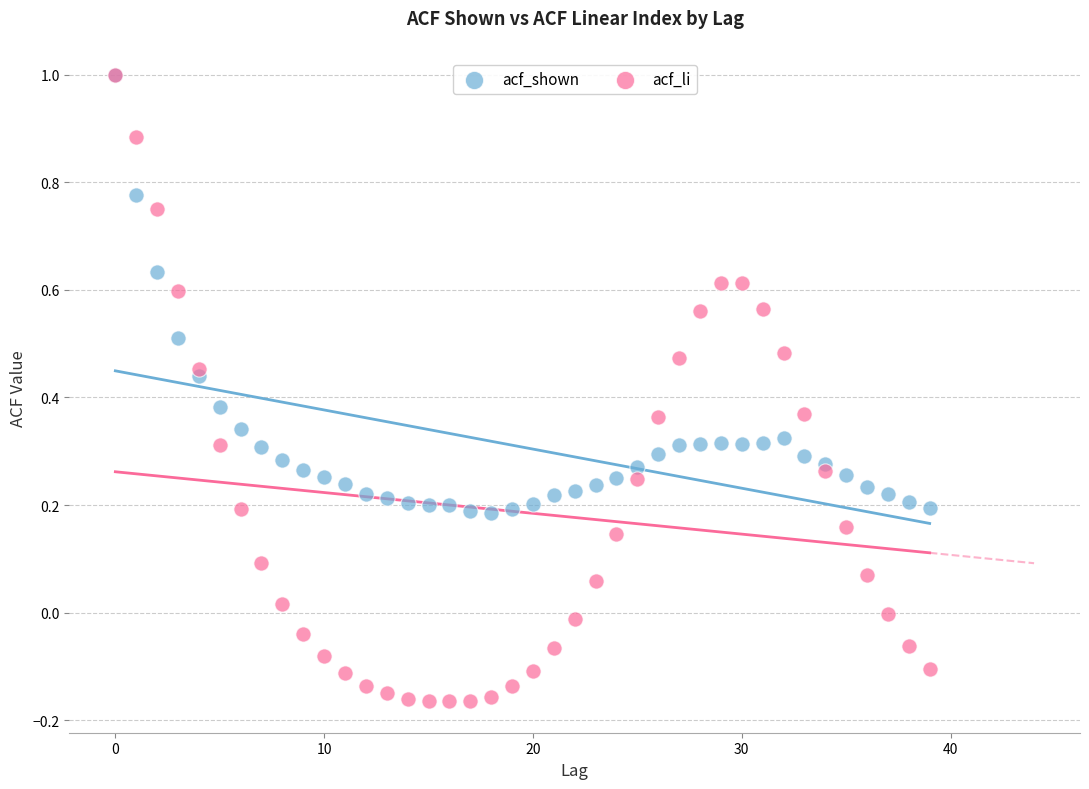

What are all the series names shown in the legend?

acf_shown, acf_li